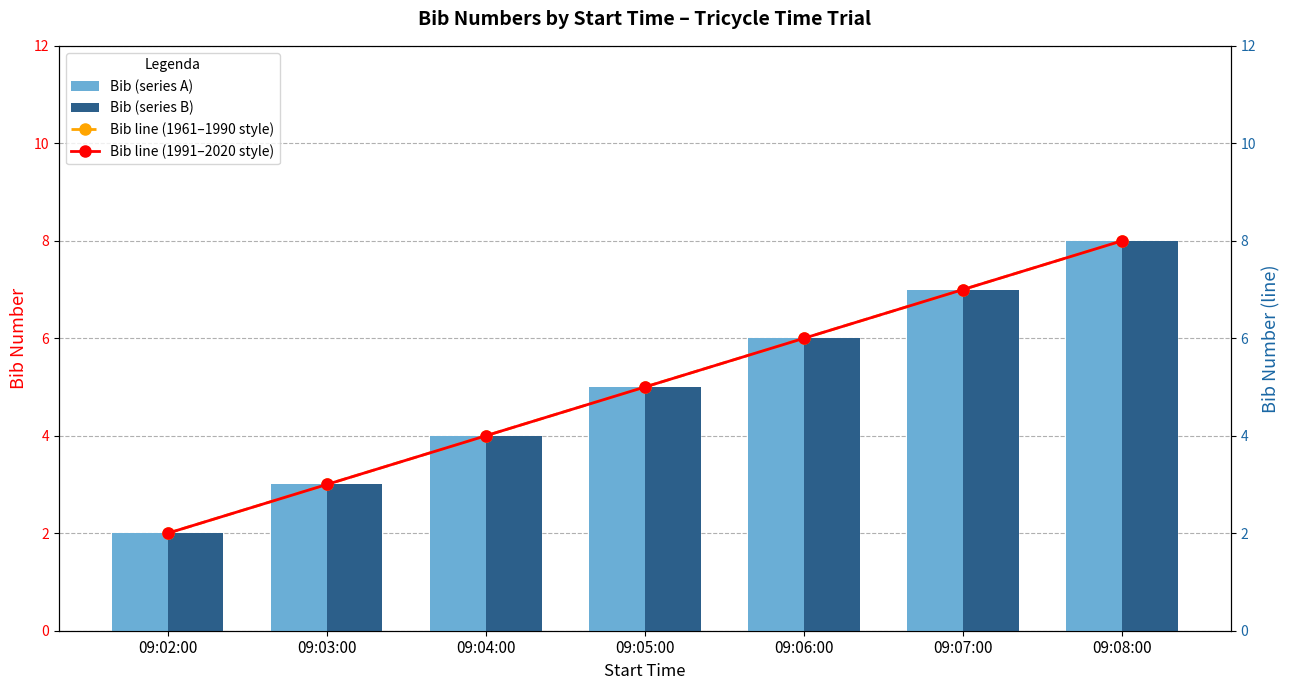

Which series has the largest total across all categories?

Bib (series A)